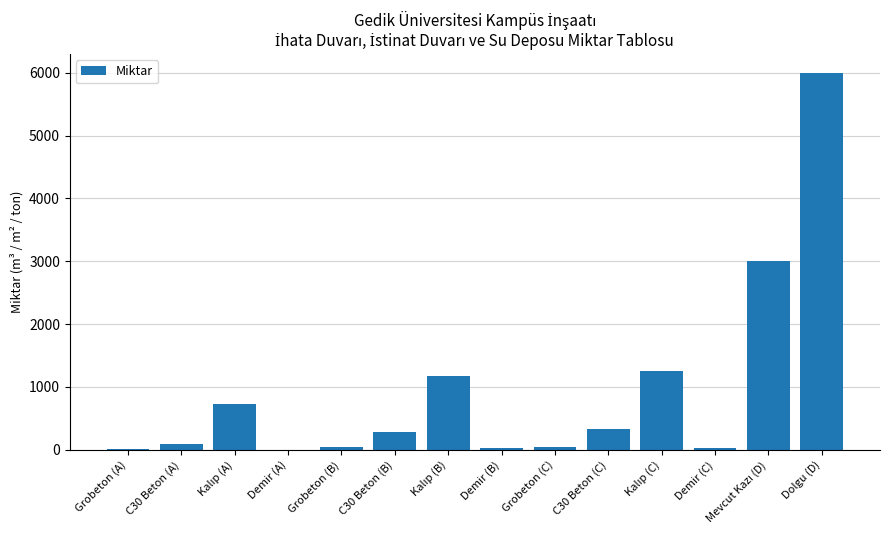

Which category has the highest value across all series?

Dolgu (D)